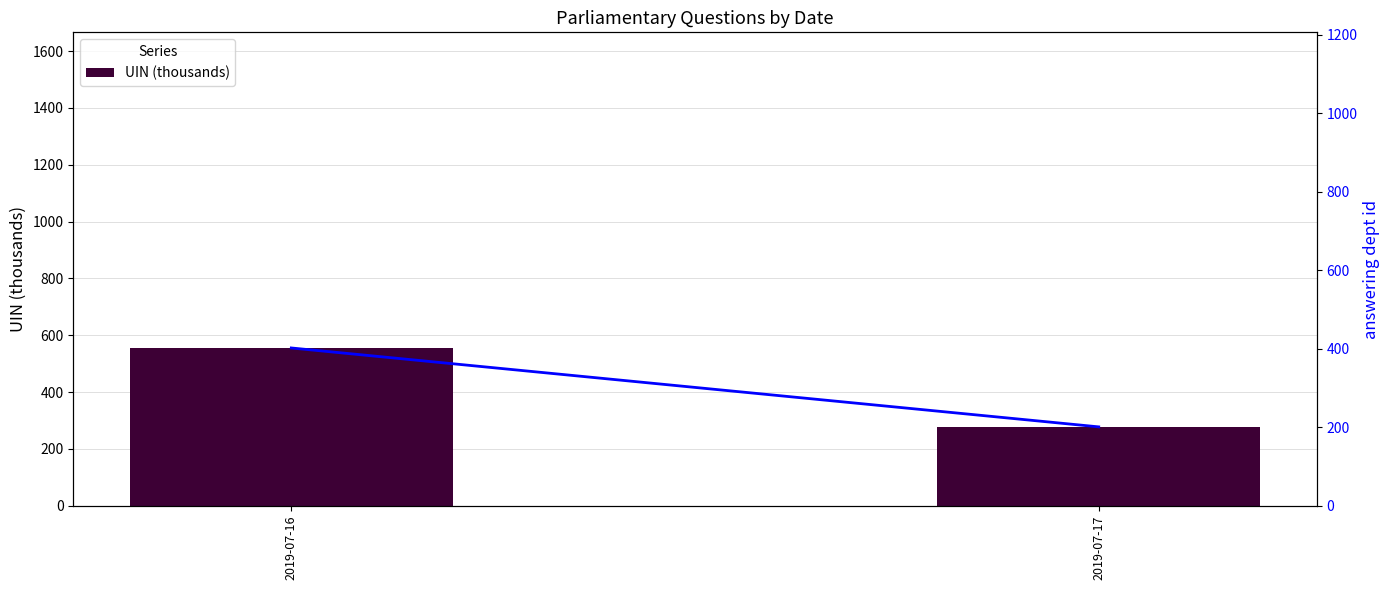

What is the average value of the UIN (thousands) series?

416.9